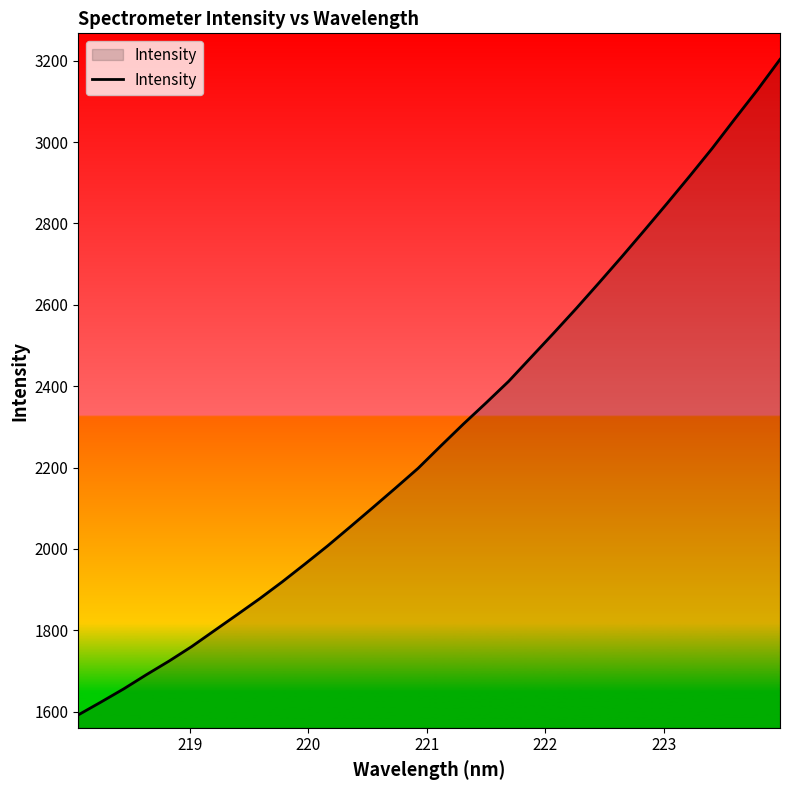

What is the greatest value displayed?

3203.2